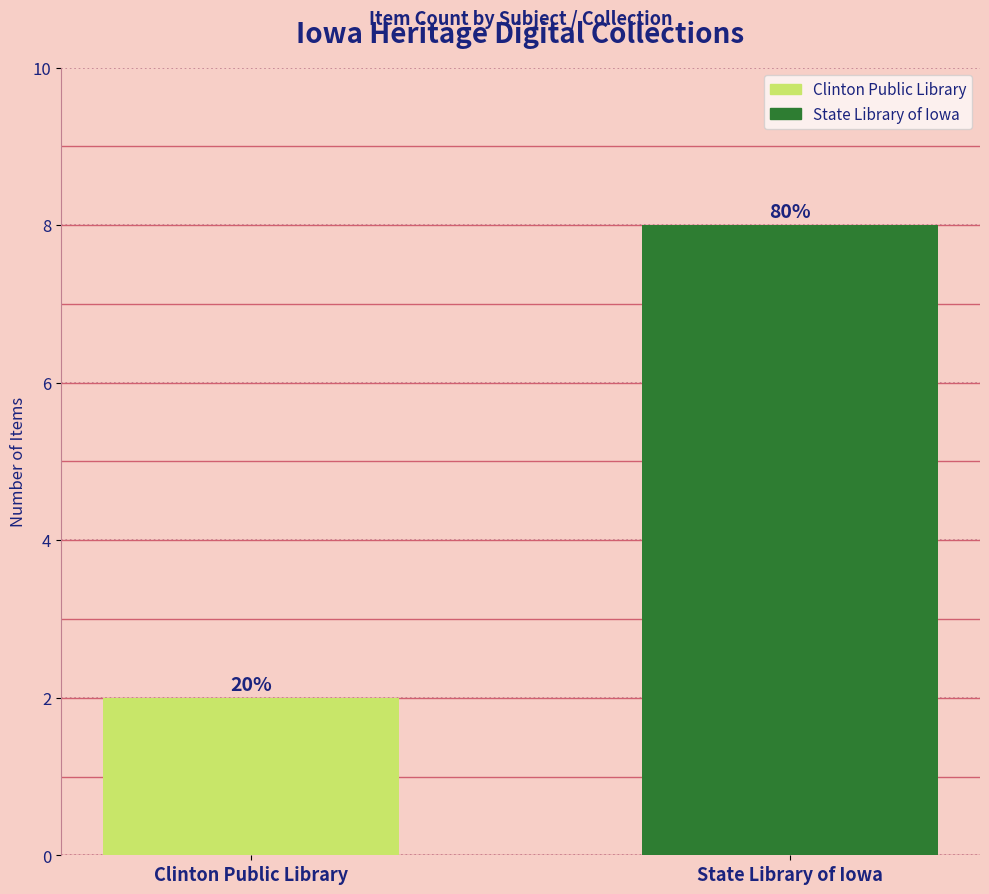

The value at Clinton Public Library is 1. True or false?

False